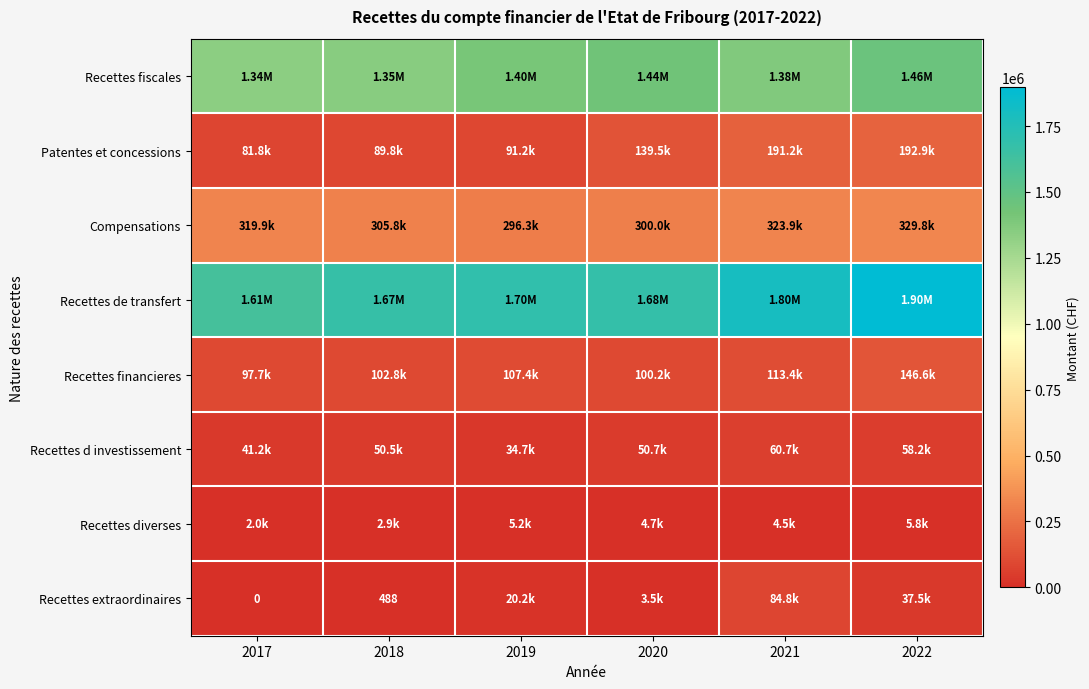

At which label does Recettes diverses reach its peak?

2022